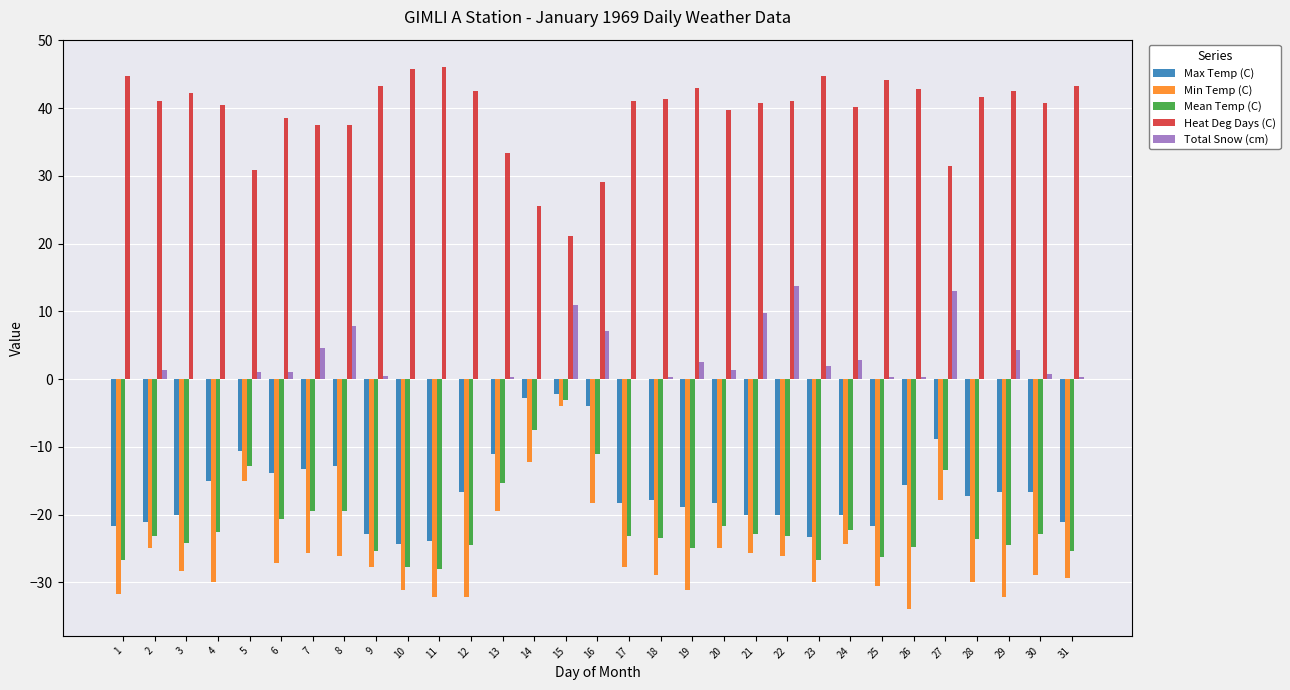

What is the highest value of the Total Snow (cm) series?

13.7